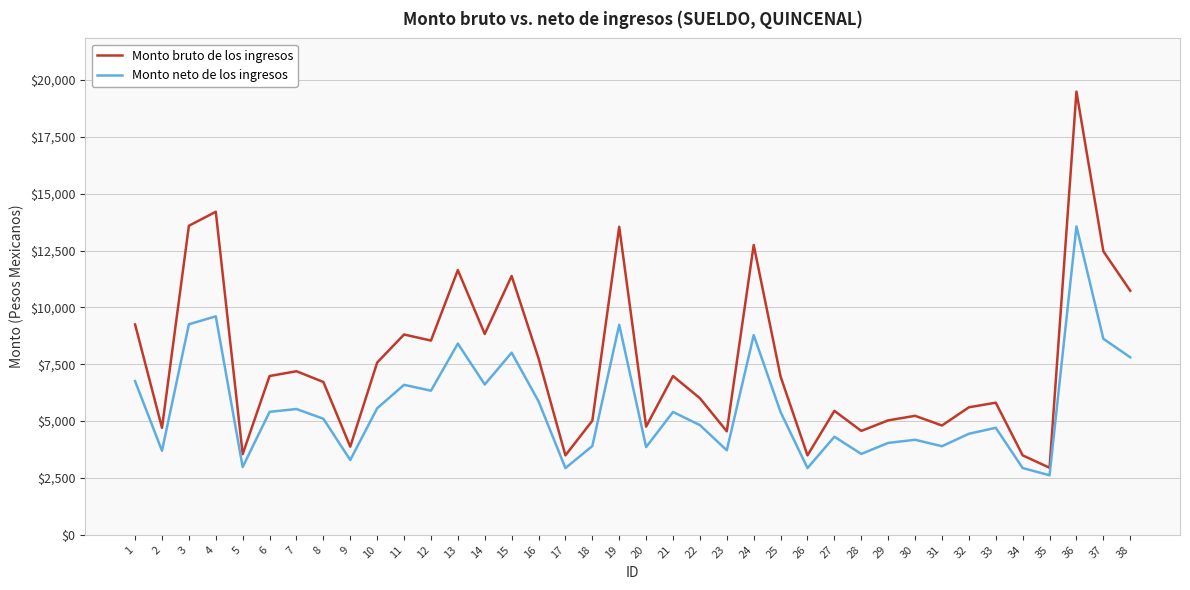

What is the total value across all series at 26?

6427.3